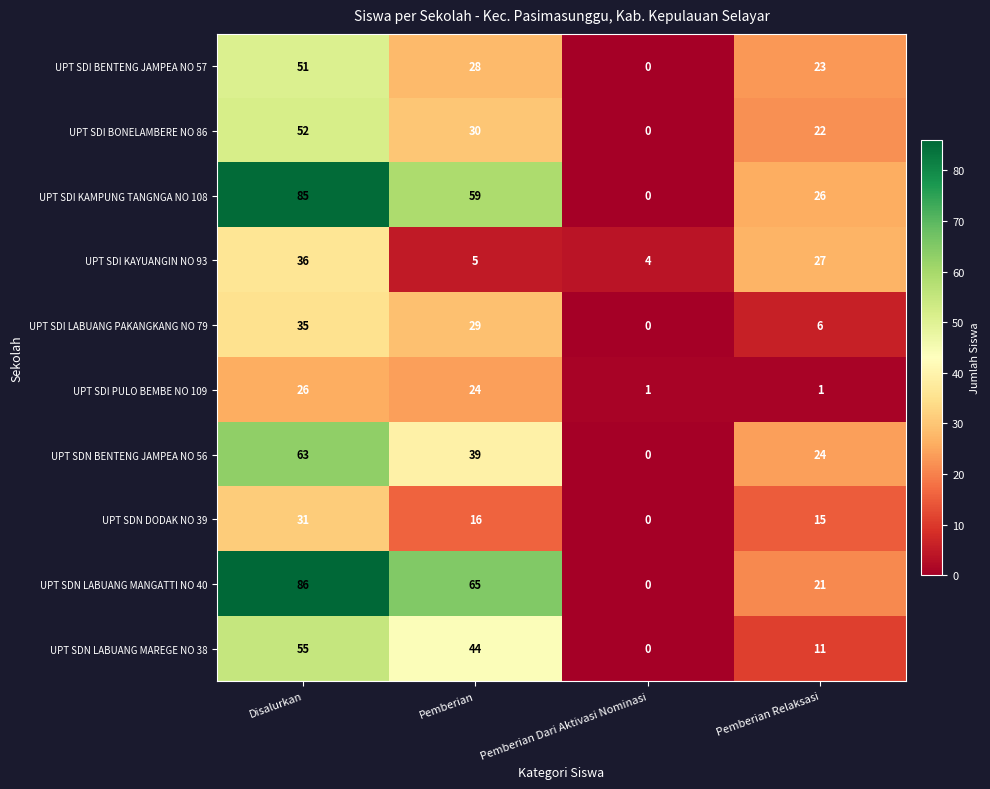

Count the number of categories in the chart.

4